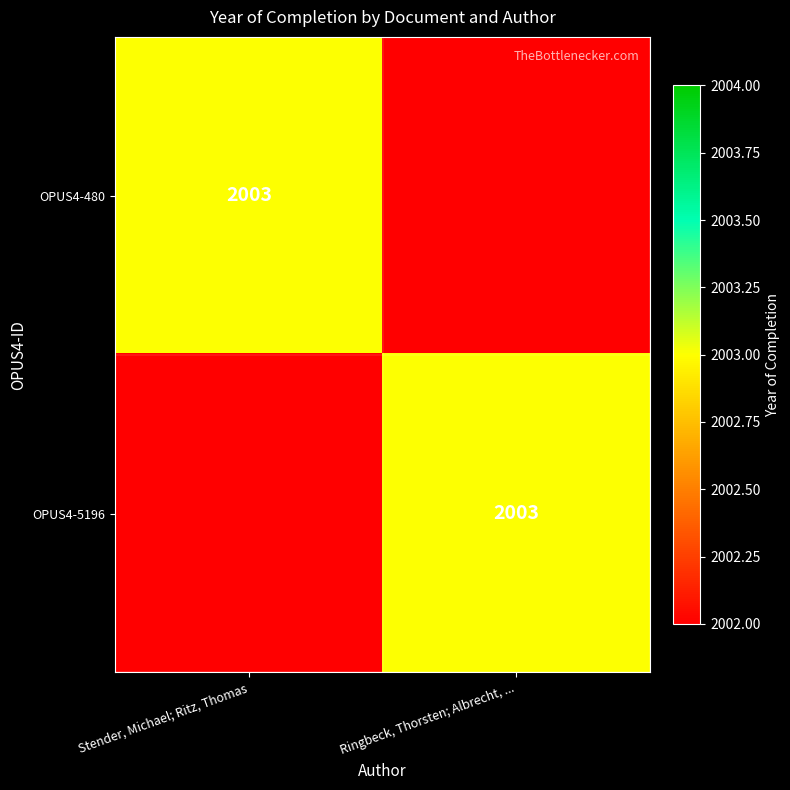

Is it true that OPUS4-480 equals 993 at Stender, Michael; Ritz, Thomas?

False